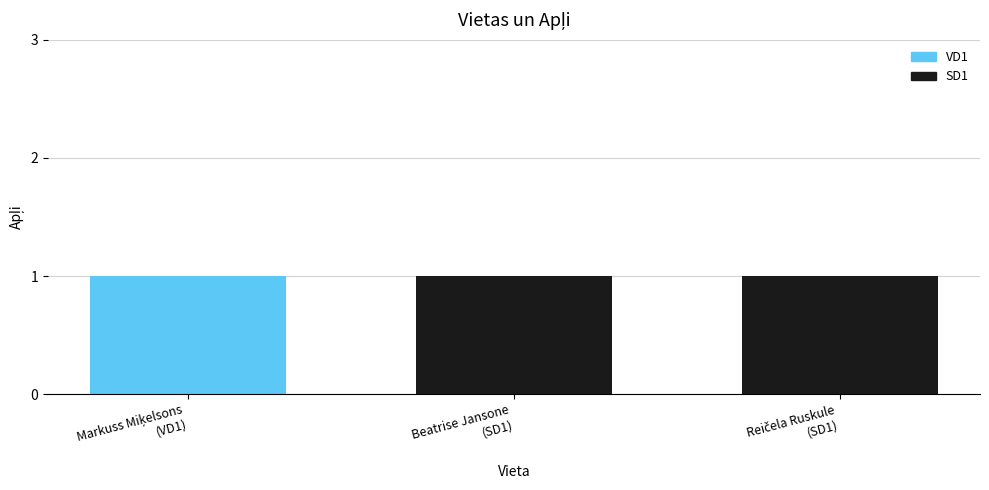

Which category has the lowest value in the VD1 series?

Beatrise Jansone
(SD1)